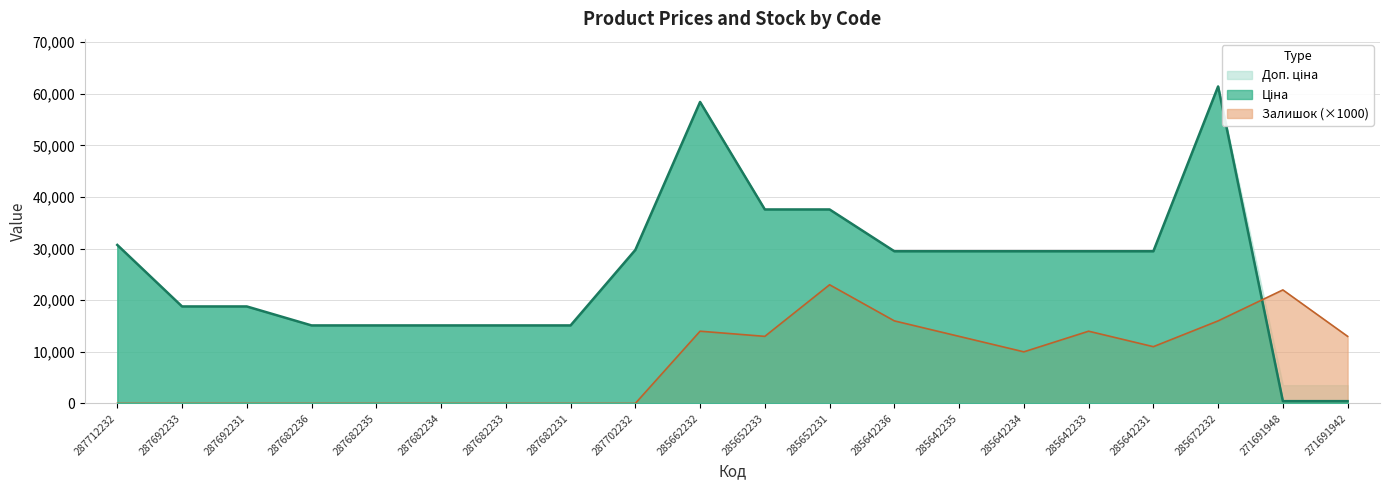

At which category does Залишок reach its first local peak?

285662232